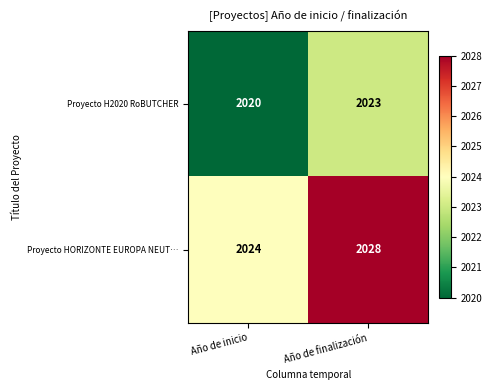

List the series in order of their peak value, lowest first.

Proyecto H2020 RoBUTCHER, Proyecto HORIZONTE EUROPA NEUT…